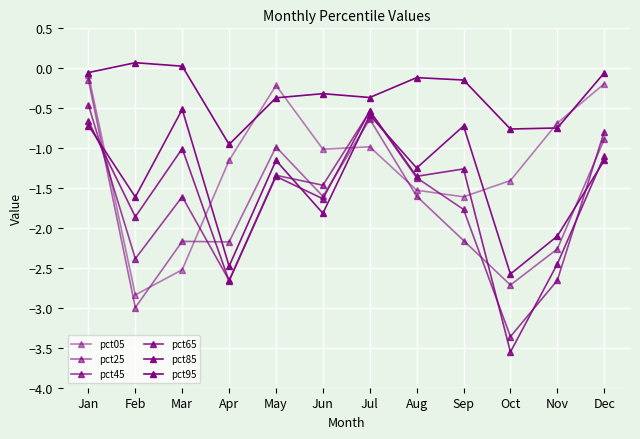

How many values in the pct85 series exceed -1?

4